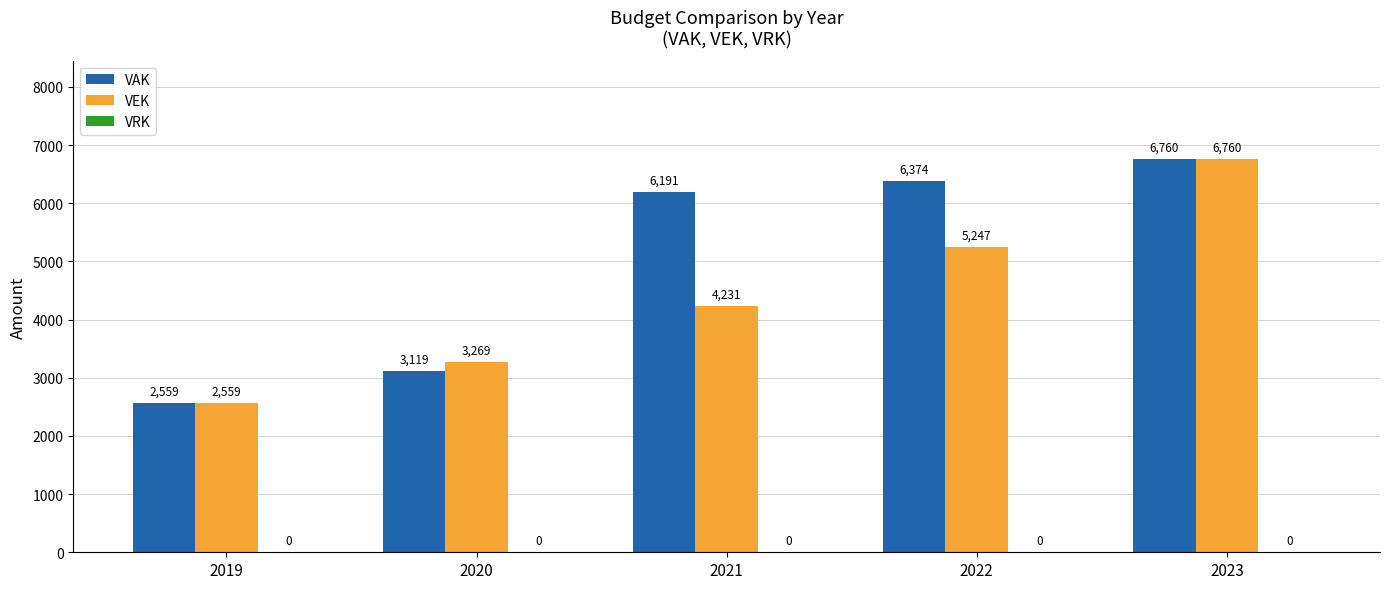

What is the approximate value of VEK at 2023, to the nearest 10?

6760